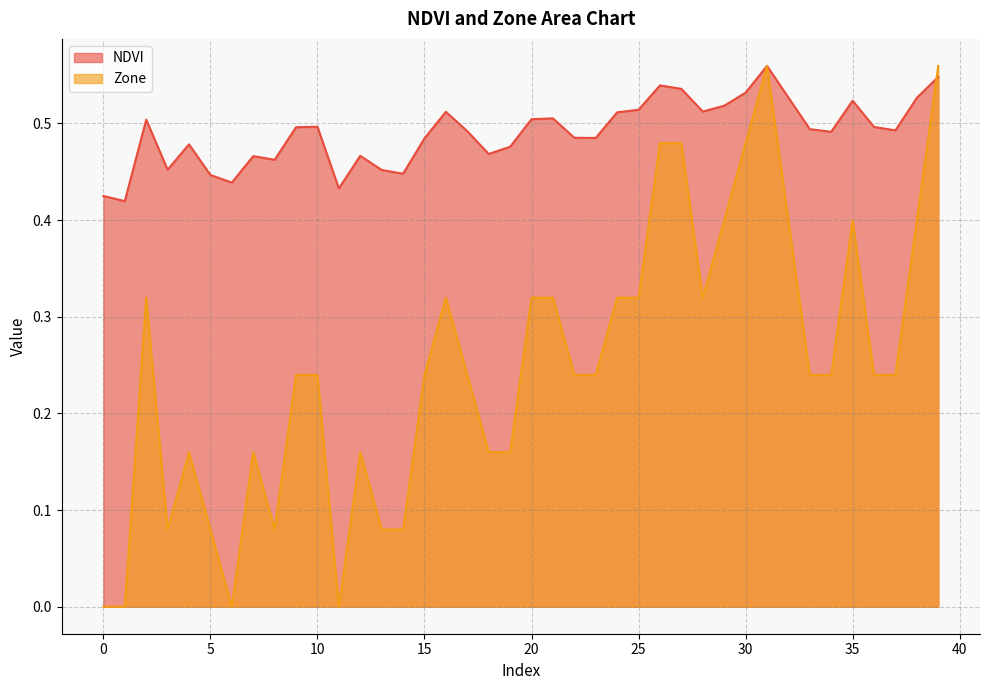

Where is the first local maximum for NDVI?

2